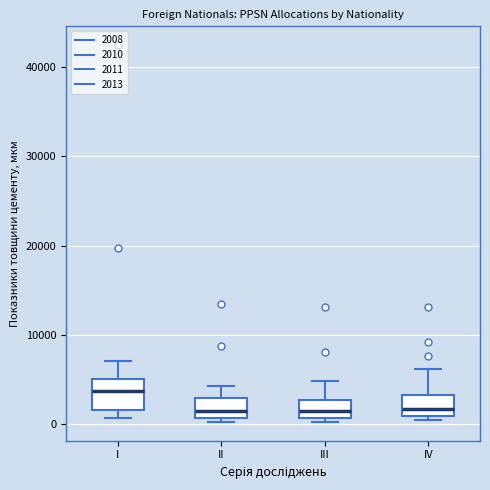

Which box is the tallest, from its lower edge to its upper edge?

I